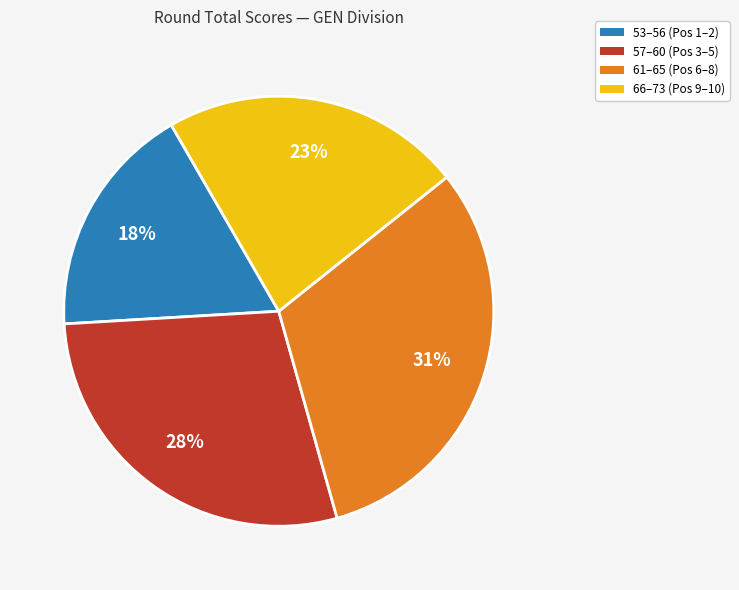

Does any single category account for the majority?

No